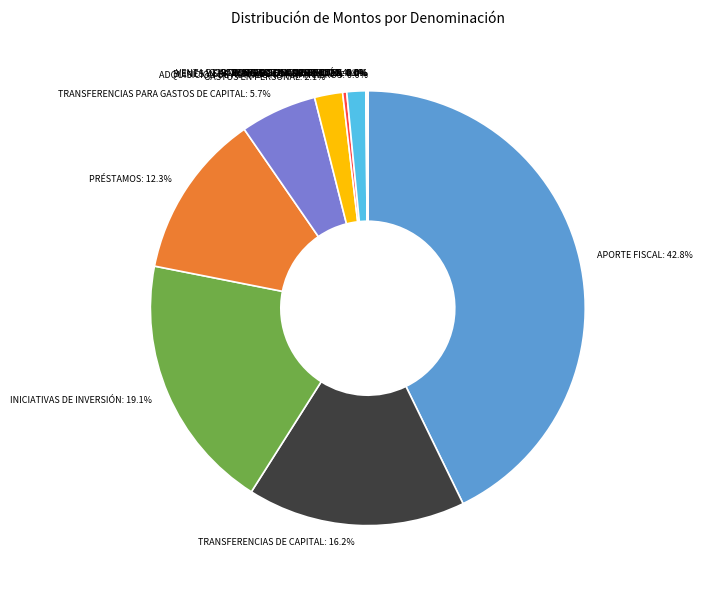

Is OTROS INGRESOS CORRIENTES the majority of the pie?

No